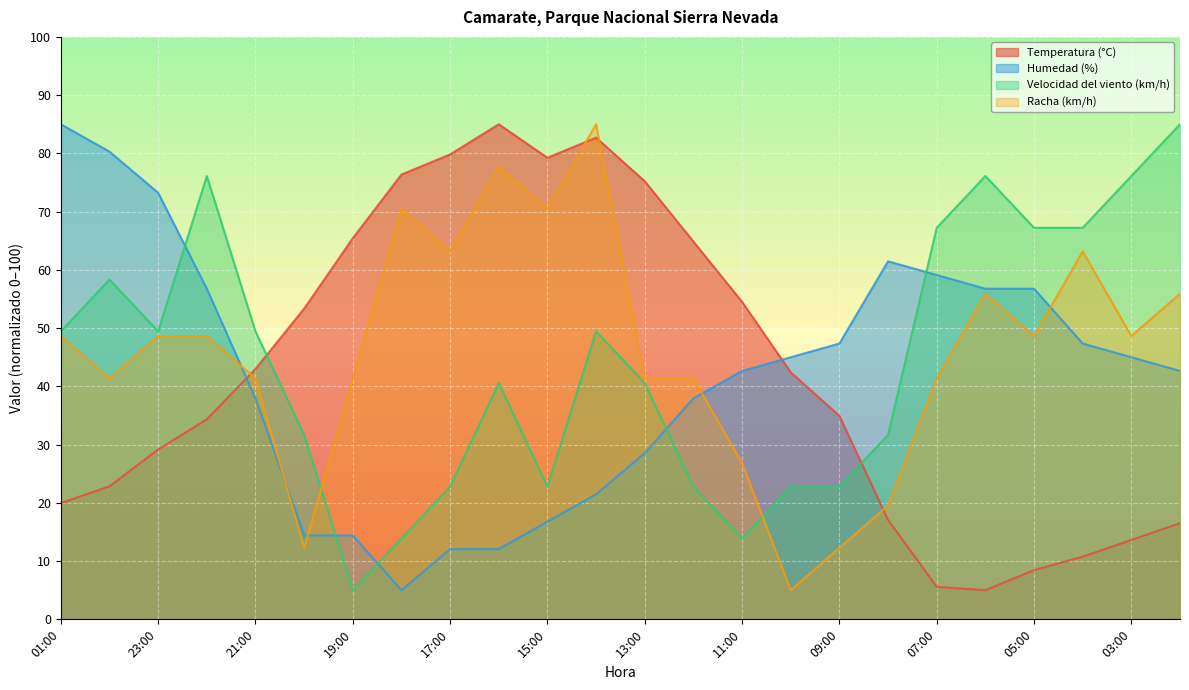

How many intersections are there between Temperatura (°C) and Velocidad del viento (km/h)?

2